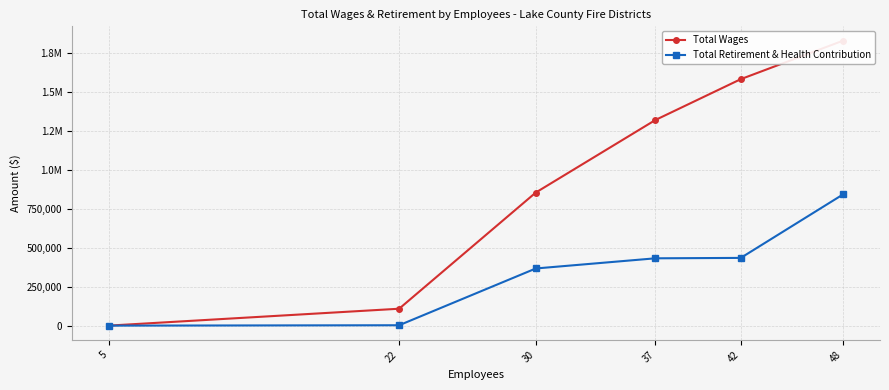

How many data points in Total Retirement & Health Contribution are above 431851?

2